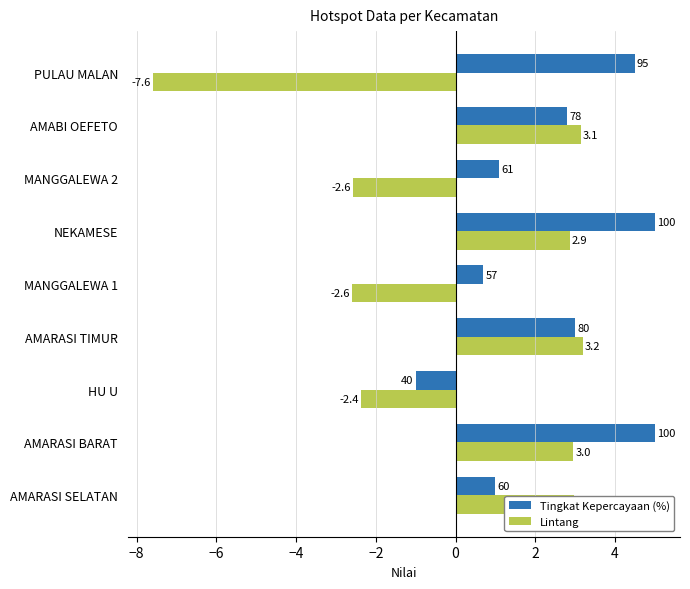

Which category has the highest value in the Lintang series?

AMARASI TIMUR